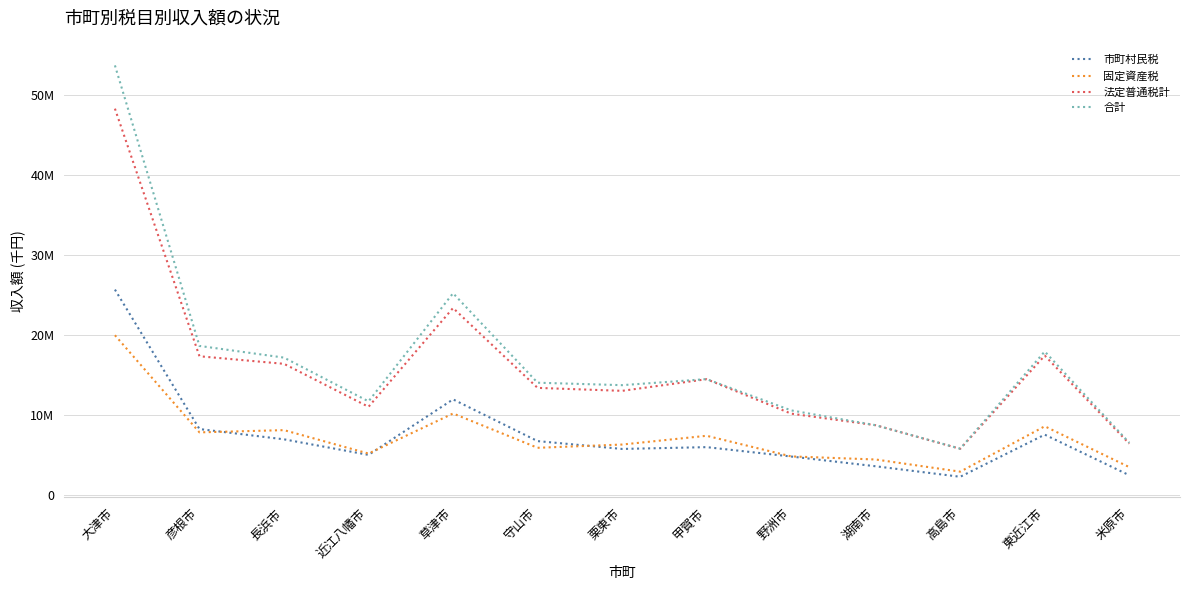

Is the value of 固定資産税 at 彦根市 greater than the value of 市町村民税 at 米原市?

Yes